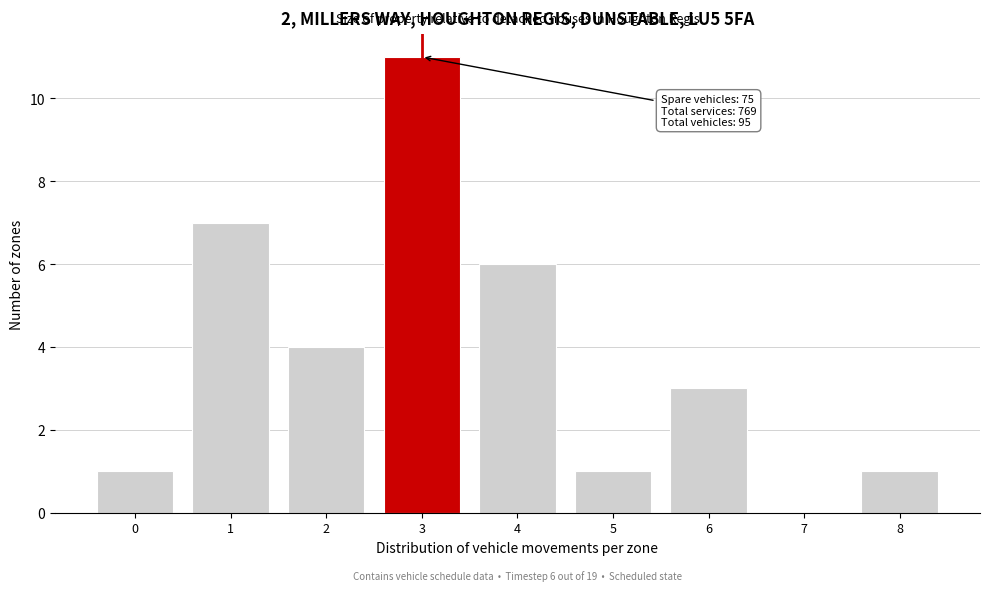

Reading left to right, list all the values displayed in this chart.

0=1	1=7	2=4	3=11	4=6	5=1	6=3	7=0	8=1